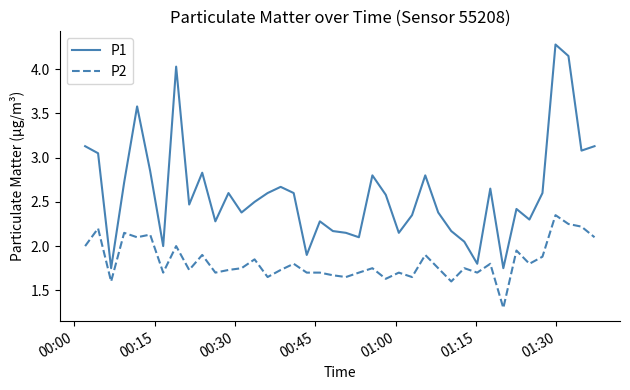

Which series has the widest spread of values?

P1